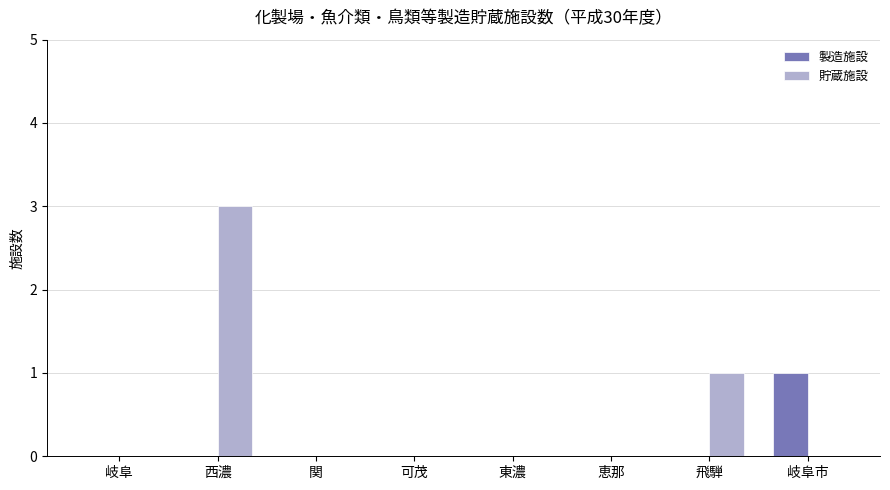

Does the chart contain stacked bars?

No